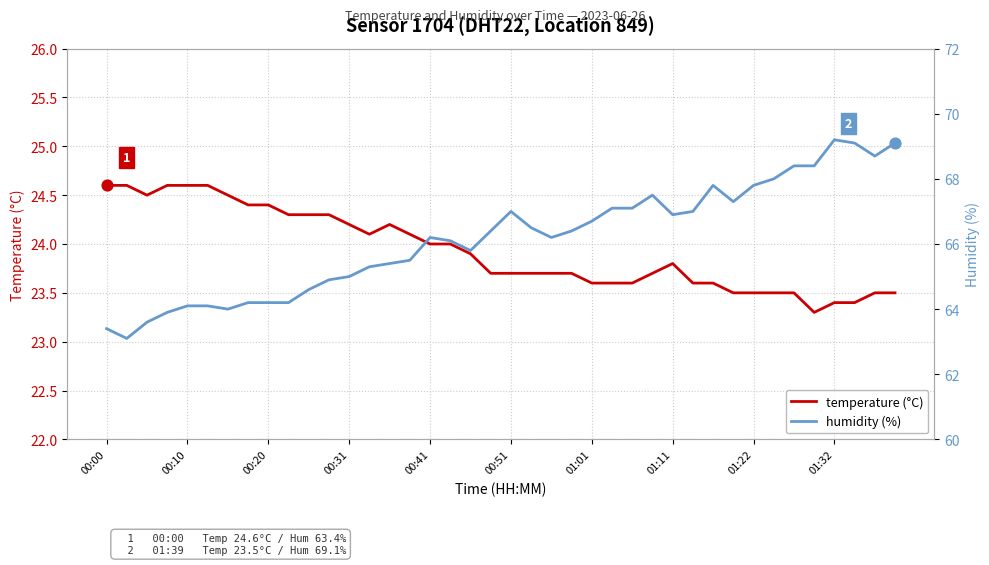

At how many categories does at least one series exceed 43?

40